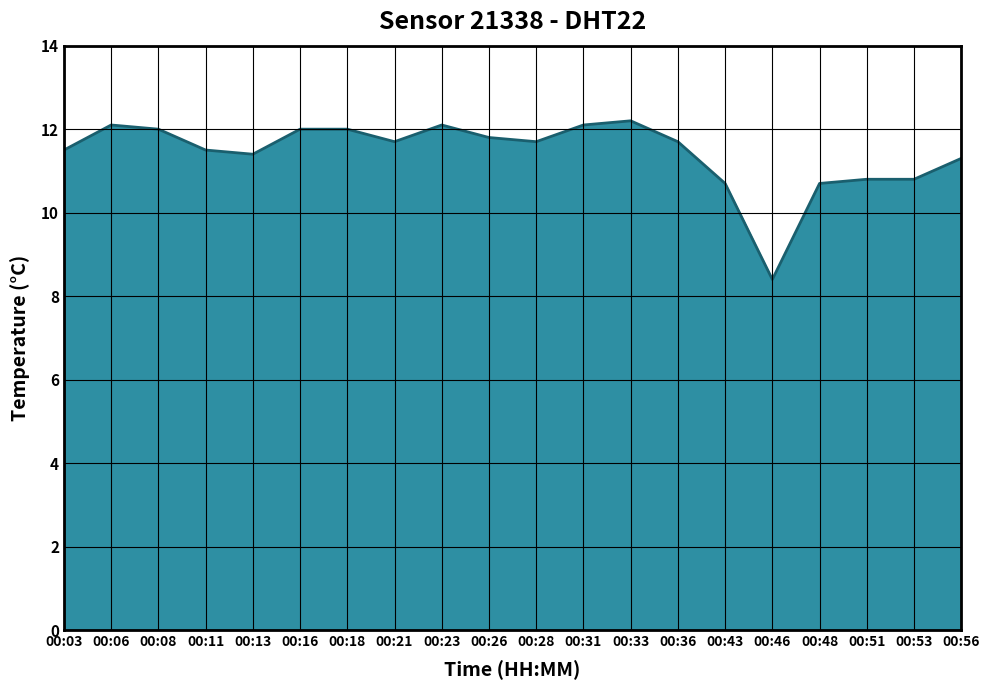

What is the change in value from 00:11 to 00:56?

-0.2